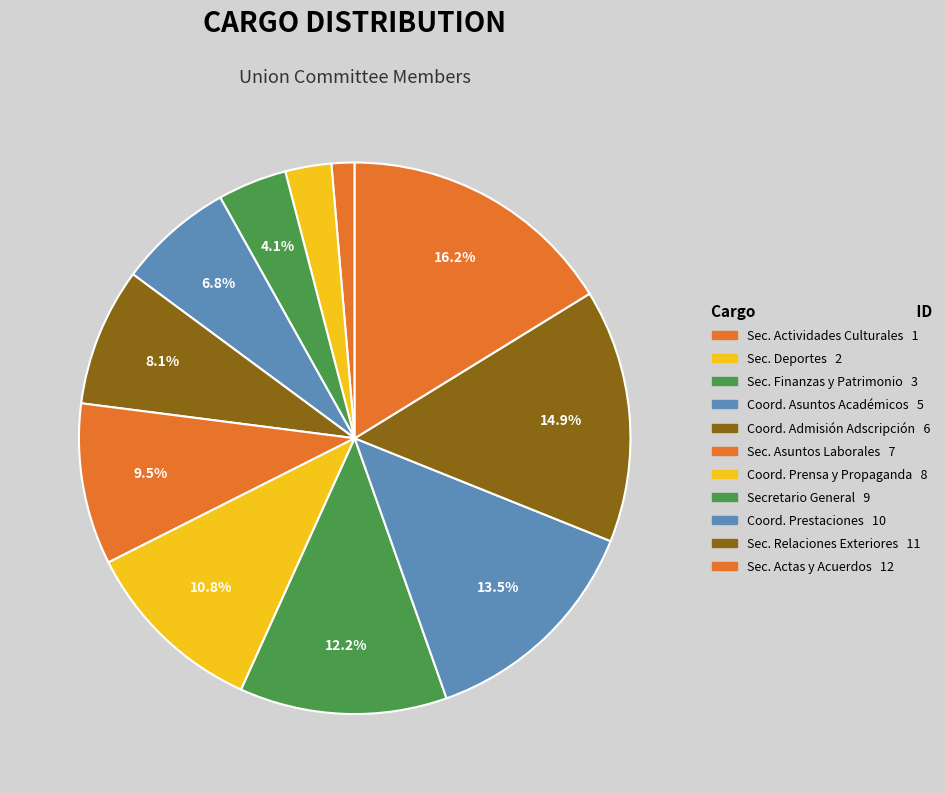

How many segments does this pie chart have?

11